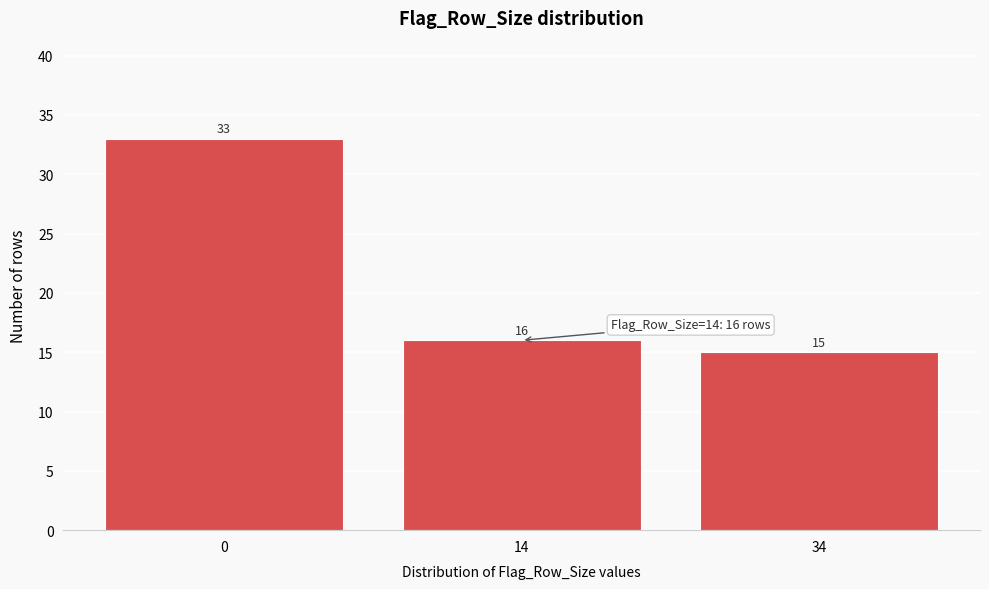

Reading left to right, transcribe all the data shown in this chart.

0=33	14=16	34=15